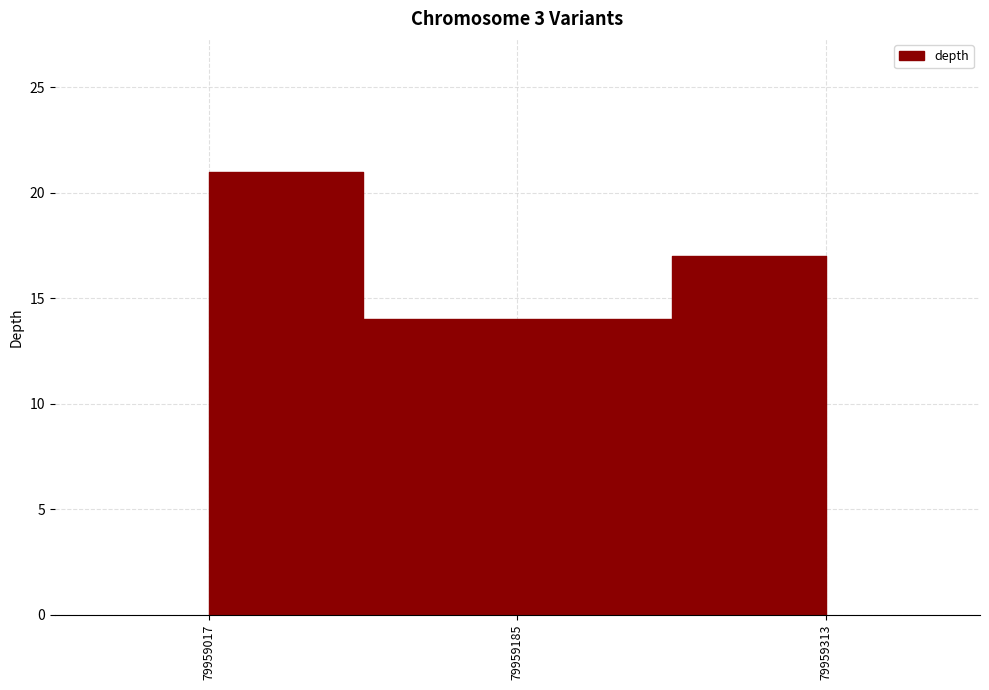

The value at 79959017 is 21. True or false?

True